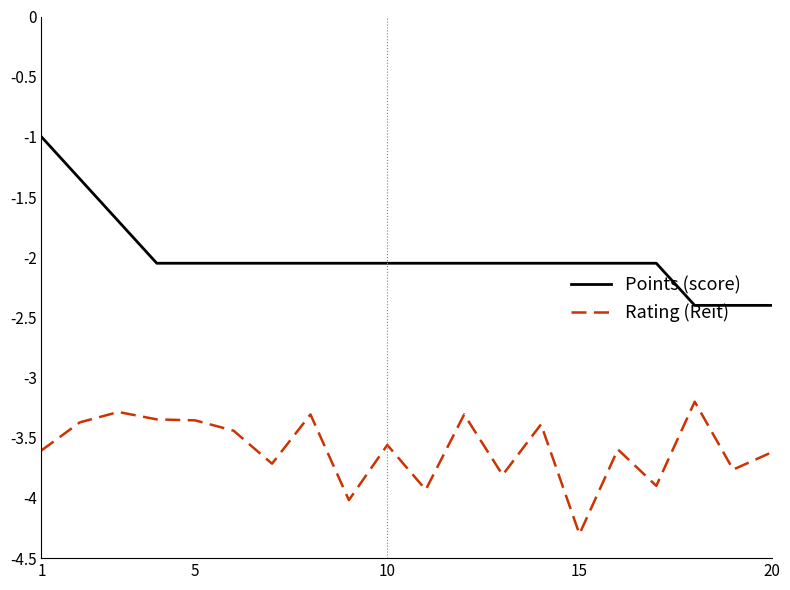

Which series has the largest total across all categories?

Points (score)